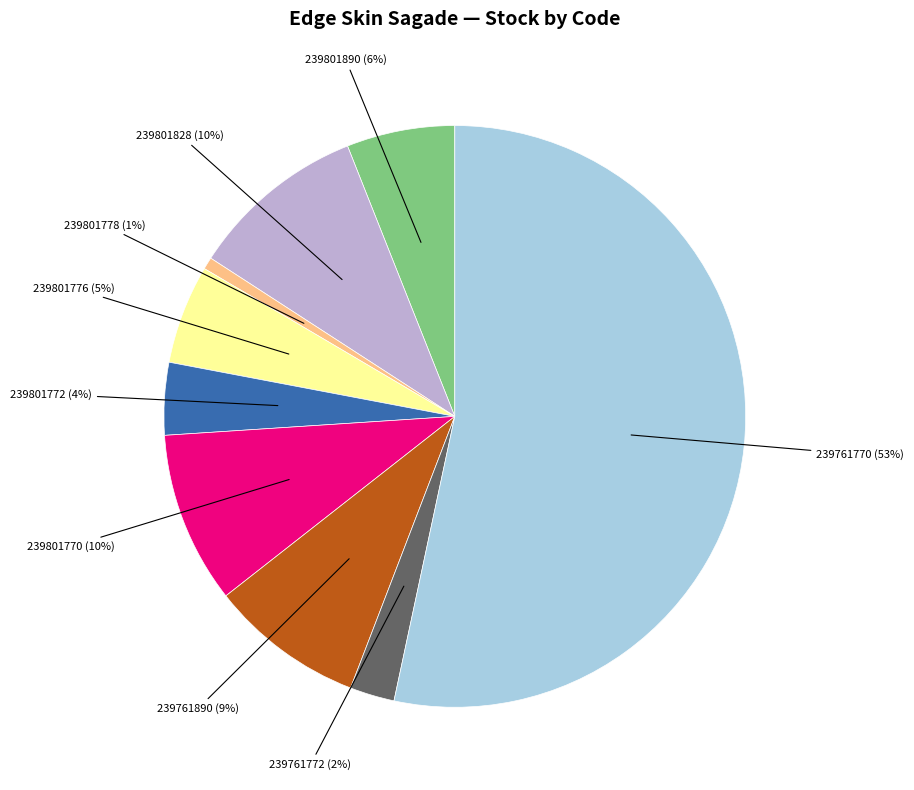

Does any single category account for the majority?

Yes